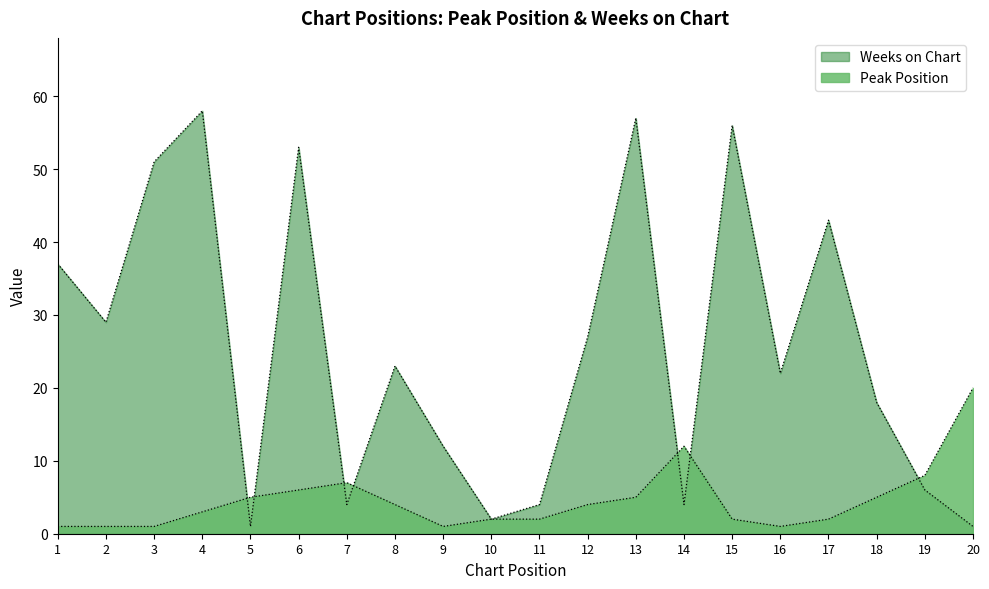

Reading left to right, what are all the values shown in this chart?

Peak Position: 1=1	2=1	3=1	4=3	5=5	6=6	7=7	8=4	9=1	10=2	11=2	12=4	13=5	14=12	15=2	16=1	17=2	18=5	19=8	20=20
Weeks on Chart: 1=37	2=29	3=51	4=58	5=1	6=53	7=4	8=23	9=12	10=2	11=4	12=27	13=57	14=4	15=56	16=22	17=43	18=18	19=6	20=1